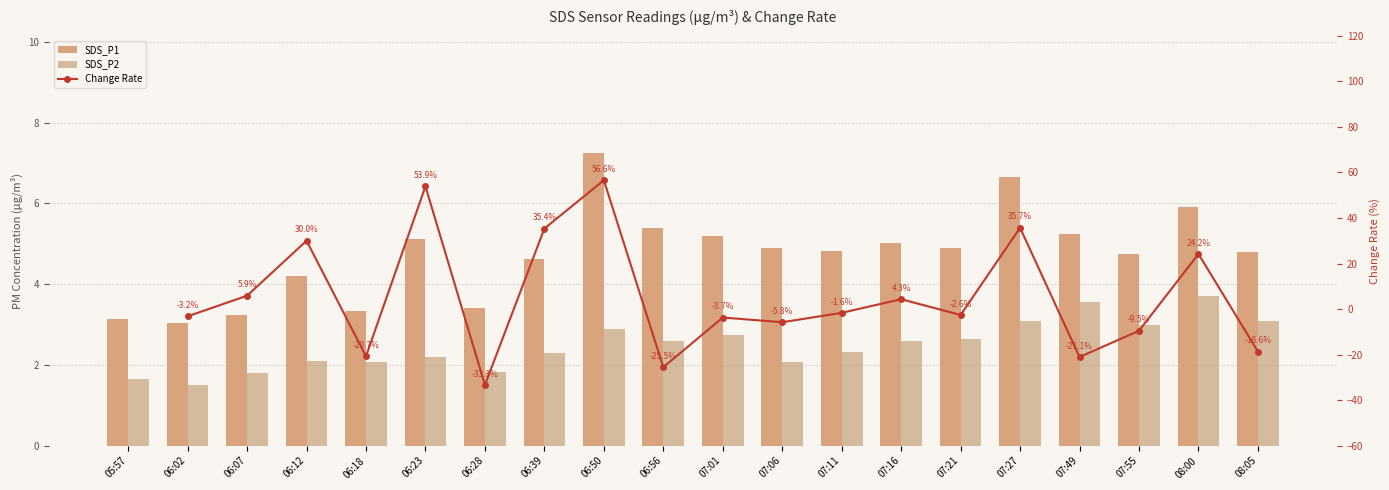

Between 07:49 and 07:55, which series saw the biggest shift?

Change Rate